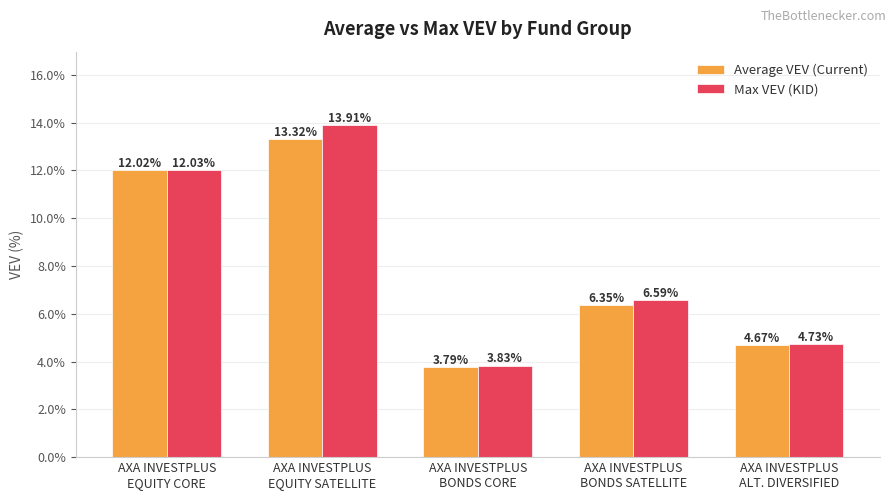

Which series has the widest spread of values?

Max VEV (KID)